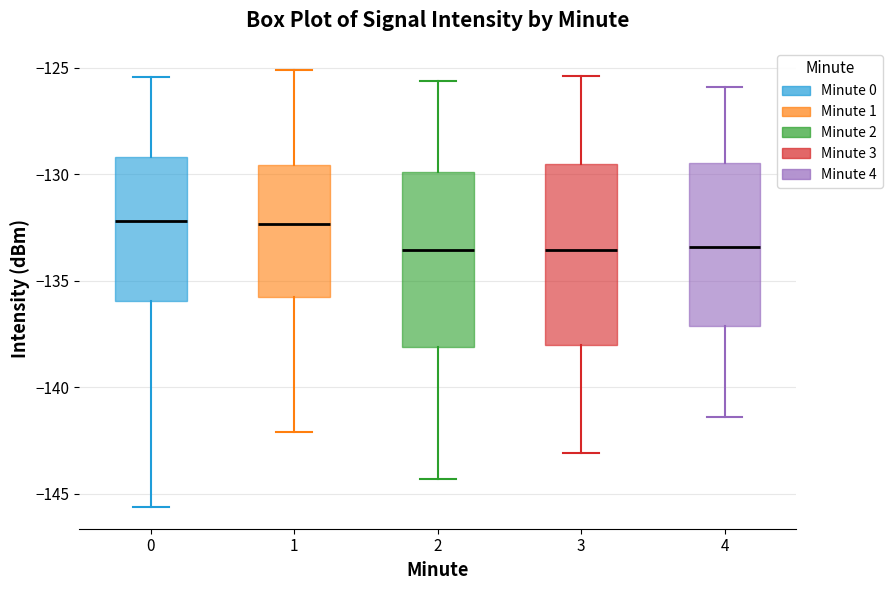

Reading left to right, transcribe this box plot: for each box, give where its median line is, the range the box spans, and where its two whiskers end, as read against the y-axis. The values are not printed on the chart, so give them approximately, as read against the axis.

0: median -132.0, box -136.0 to -129.0, whiskers -145.5 to -125.5
1: median -132.5, box -136.0 to -129.5, whiskers -142.0 to -125.0
2: median -133.5, box -138.0 to -130.0, whiskers -144.5 to -125.5
3: median -133.5, box -138.0 to -129.5, whiskers -143.0 to -125.5
4: median -133.5, box -137.0 to -129.5, whiskers -141.5 to -126.0